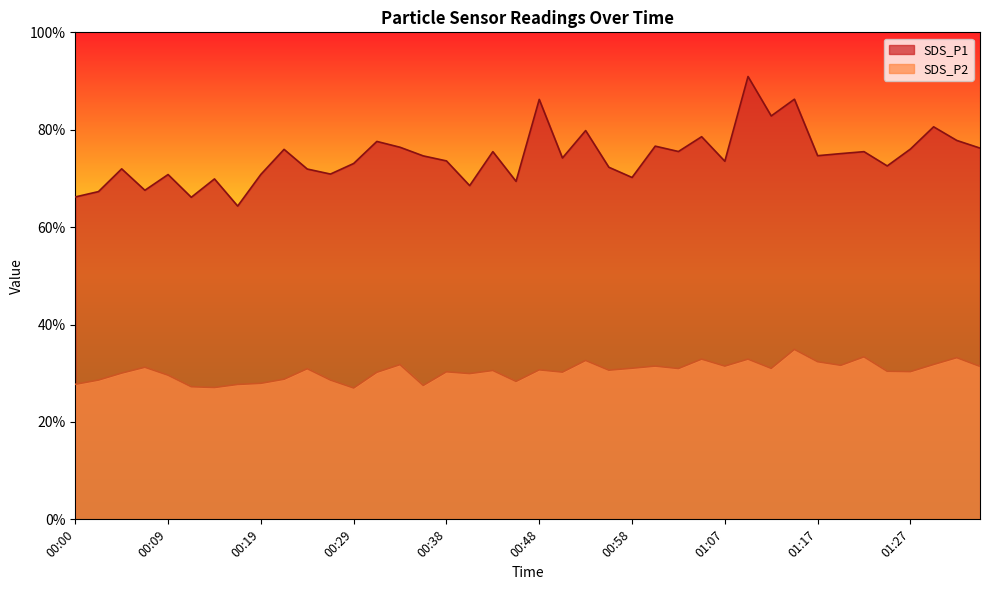

The SDS_P2 series shows 52.4 at 00:55. True or false?

False